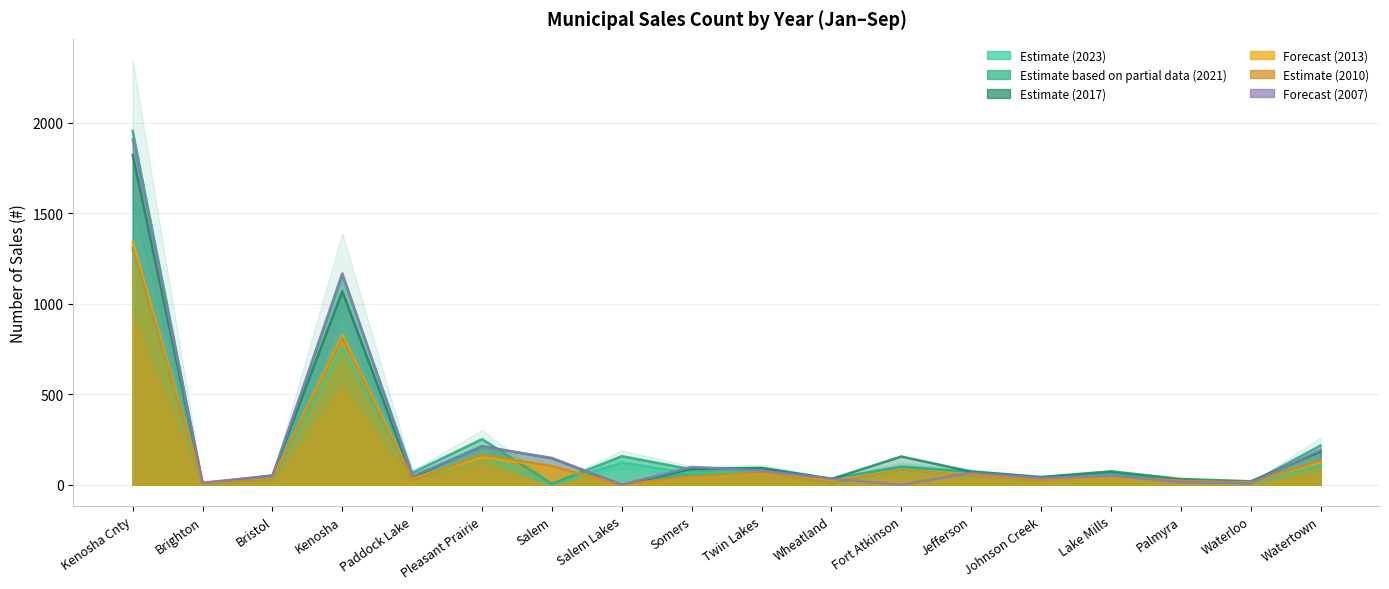

Is it true that 2017 equals 93 at Twin Lakes?

True